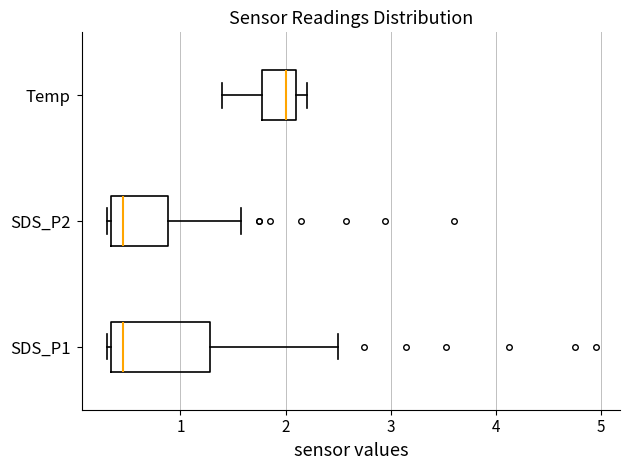

Reading bottom to top, transcribe this box plot: for each box, give where its median line is, the range the box spans, and where its two whiskers end, as read against the x-axis. The values are not printed on the chart, so give them approximately, as read against the axis.

SDS_P1: median 0.5, box 0.3 to 1.3, whiskers 0.3 (just left of the box's left edge) to 2.5
SDS_P2: median 0.5, box 0.3 to 0.9, whiskers 0.3 (just left of the box's left edge) to 1.6
Temp: median 2.0, box 1.8 to 2.1, whiskers 1.4 to 2.2